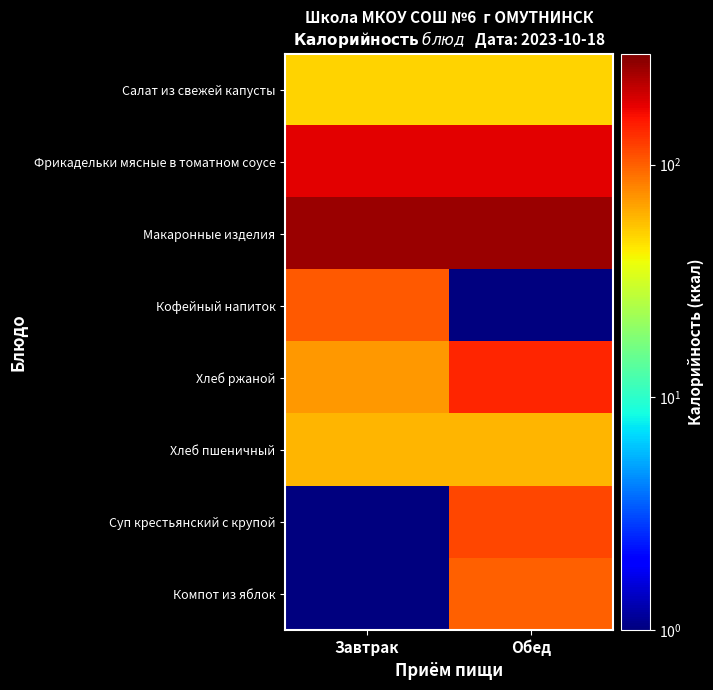

Reading left to right, extract all data points from this chart.

Салат из свежей капусты: Завтрак=50.4	Обед=50.4
Фрикадельки мясные в томатном соусе: Завтрак=180.0	Обед=180.0
Макаронные изделия: Завтрак=262.0	Обед=262.0
Кофейный напиток: Завтрак=103.0	Обед=0.5
Хлеб ржаной: Завтрак=71.0	Обед=142.0
Хлеб пшеничный: Завтрак=60.0	Обед=60.0
Суп крестьянский с крупой: Завтрак=0.5	Обед=115.2
Компот из яблок: Завтрак=0.5	Обед=99.0